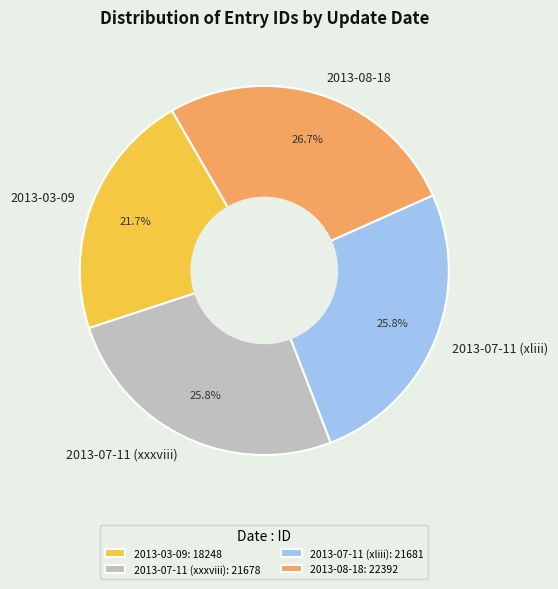

To the nearest percent, what is the difference between the 2013-07-11 (xliii) and 2013-03-09 slice percentages?

4%